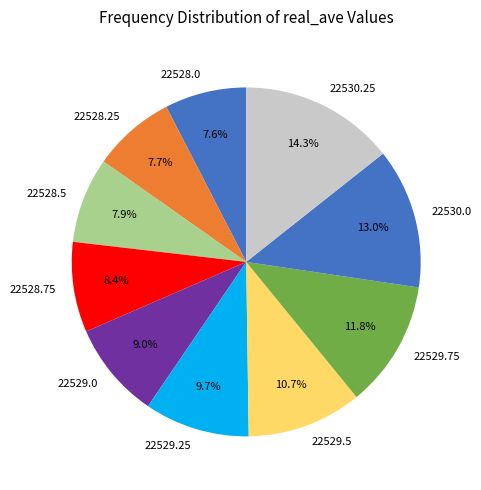

Count the number of slices in the pie.

10